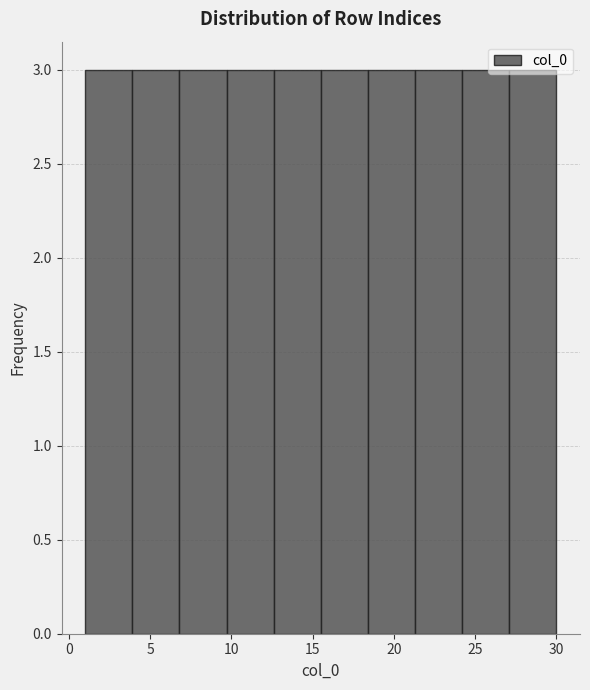

How tall is the bar that spans 24.2 to 27.1 on the x-axis? Neither the bar edges nor the heights are printed on the chart, so give them approximately, as read against the axes.

3